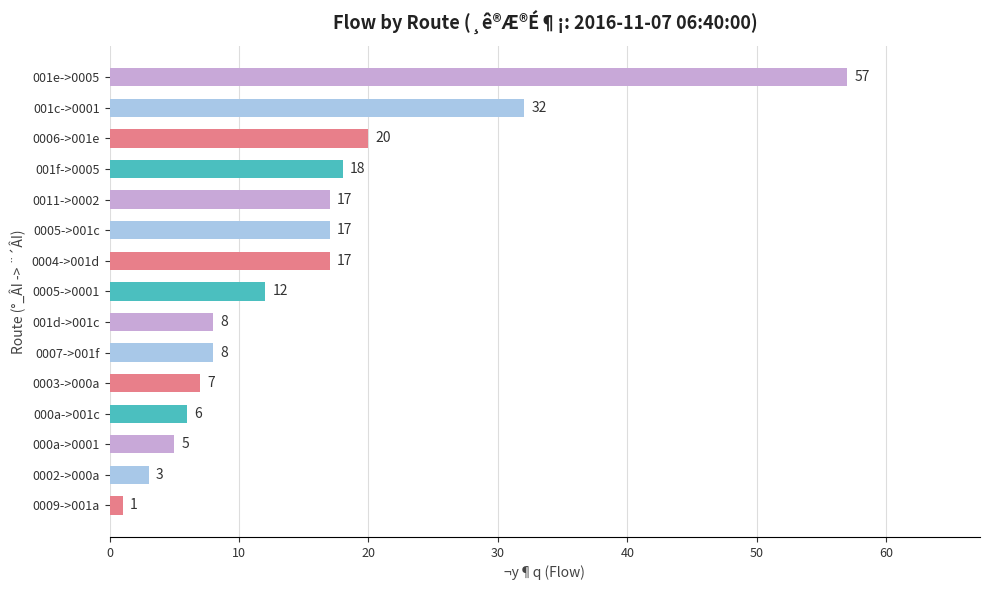

What is the difference between the maximum and minimum values?

56